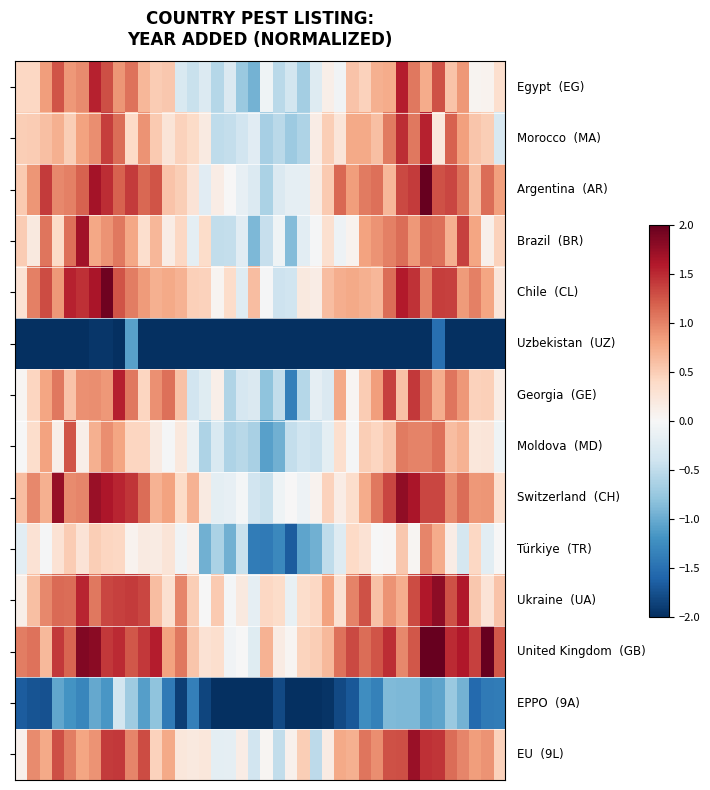

At how many categories does at least one series exceed 0?

40